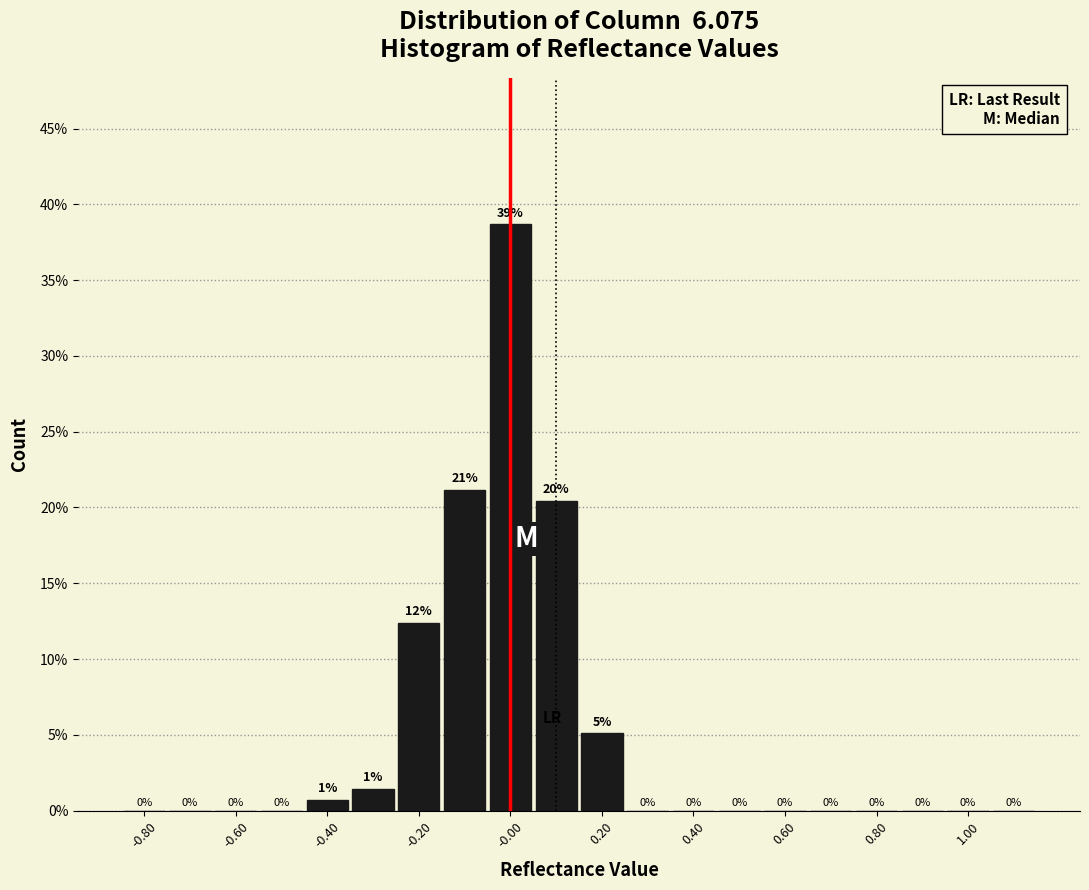

Which range on the x-axis has the tallest bar?

-0.05 to 0.05